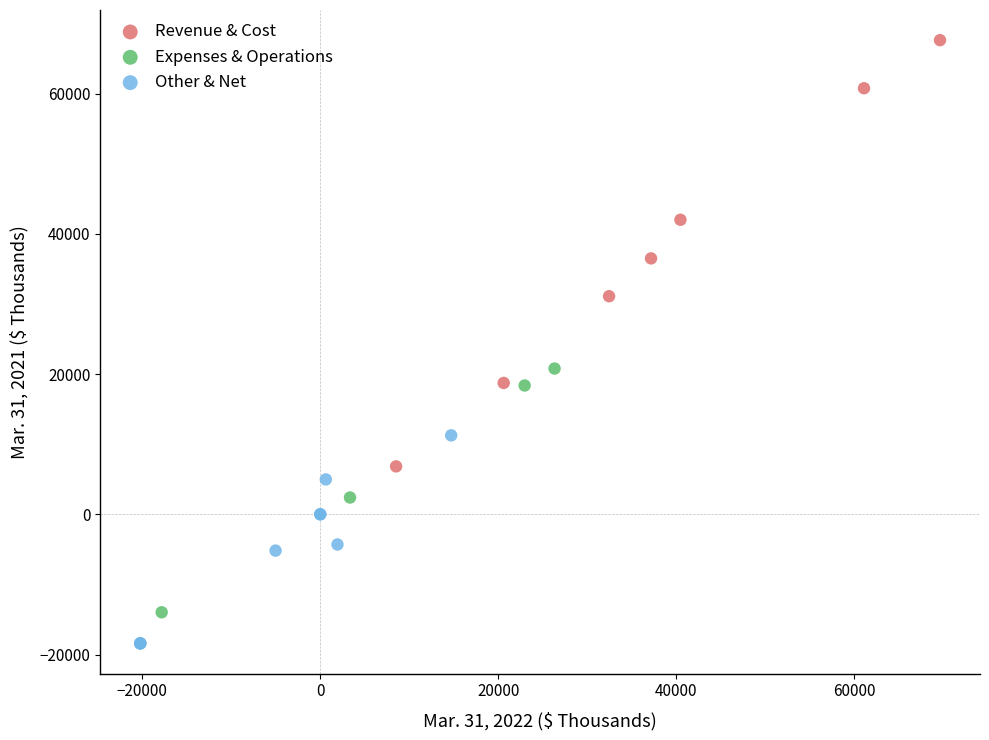

Which series reaches the maximum Y coordinate?

Revenue & Cost